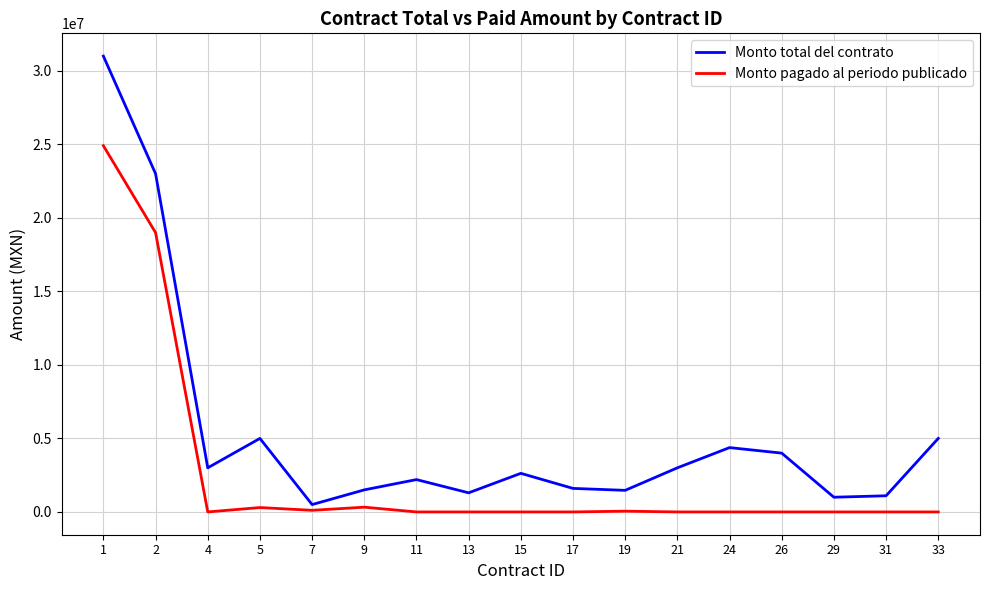

What is the maximum value shown in the chart?

31000000.0